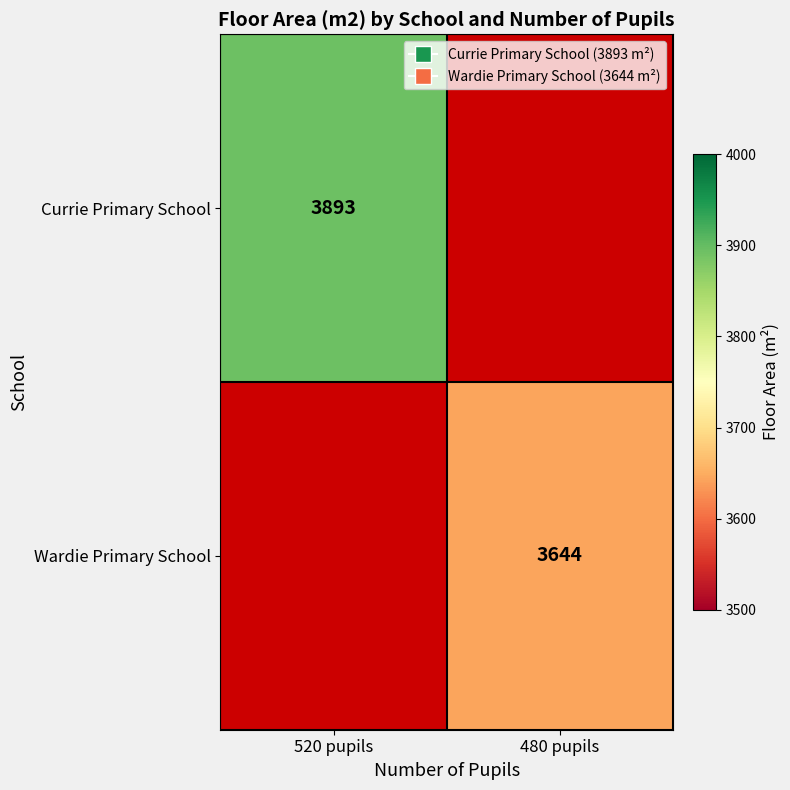

Is the value of Wardie Primary School at 480 pupils greater than the value of Currie Primary School at 520 pupils?

No